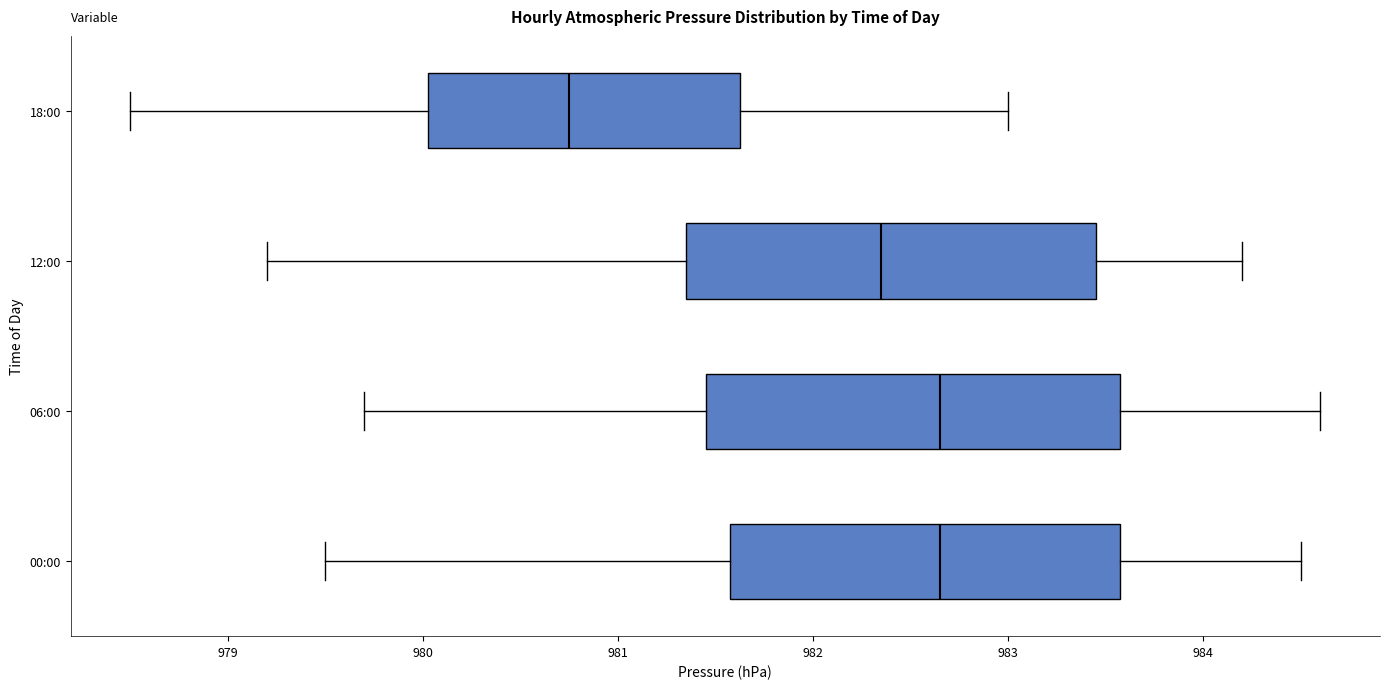

Reading bottom to top, read every box against the x-axis: the position of its median line, the range the box covers, and the ends of its whiskers. The values are not printed on the chart, so give them approximately, as read against the axis.

00:00: median 982.7, box 981.6 to 983.6, whiskers 979.5 to 984.5
06:00: median 982.7, box 981.5 to 983.6, whiskers 979.7 to 984.6
12:00: median 982.4, box 981.4 to 983.5, whiskers 979.2 to 984.2
18:00: median 980.8, box 980.0 to 981.6, whiskers 978.5 to 983.0